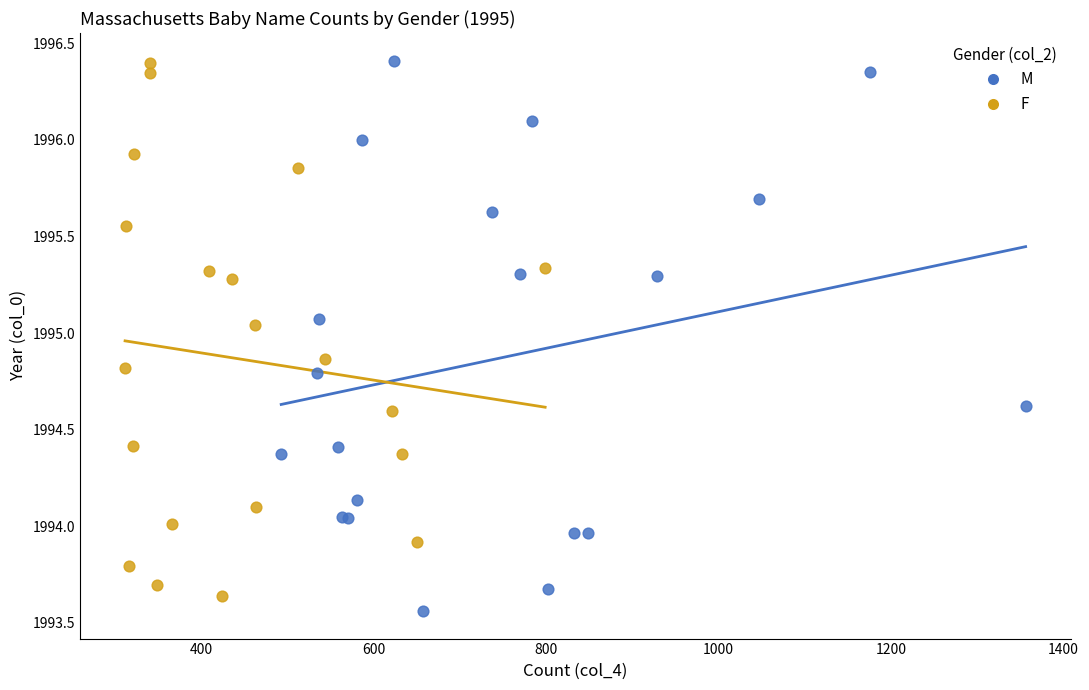

Which series contains the lowest Y value?

M